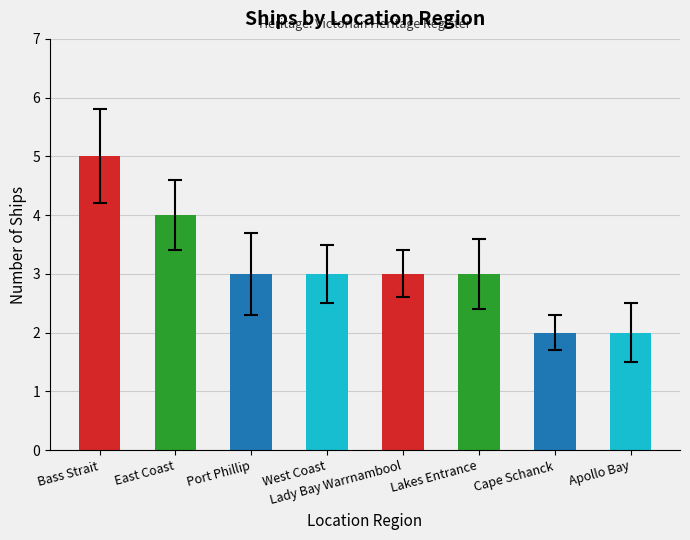

What is the change in value from East Coast to West Coast?

-1